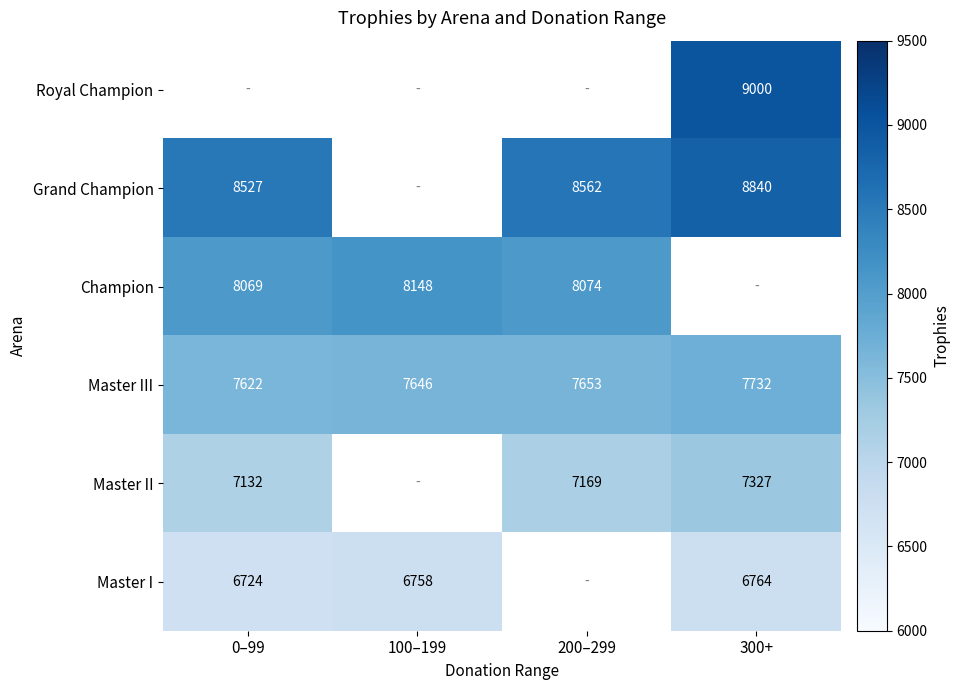

Where is Master III nearest to the value 7677?

200–299